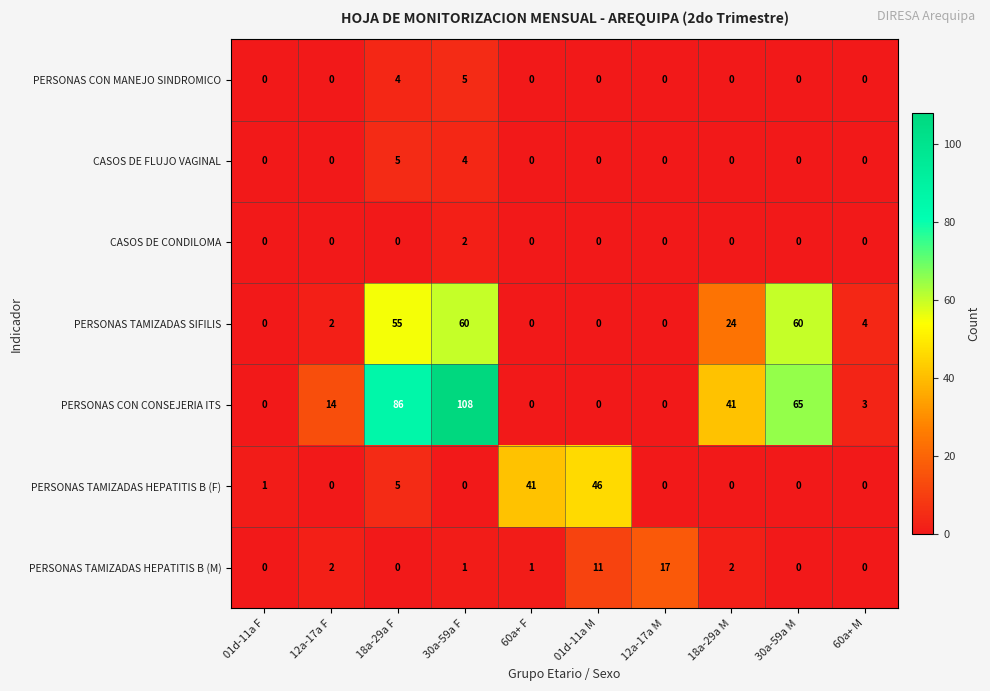

The PERSONAS CON CONSEJERIA ITS series shows 154 at 30a-59a F. True or false?

False